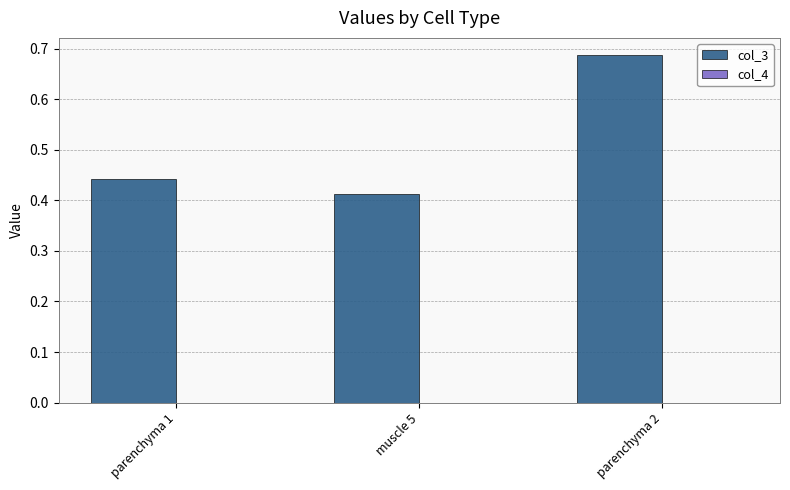

What is the sum of all col_3 values?

1.5